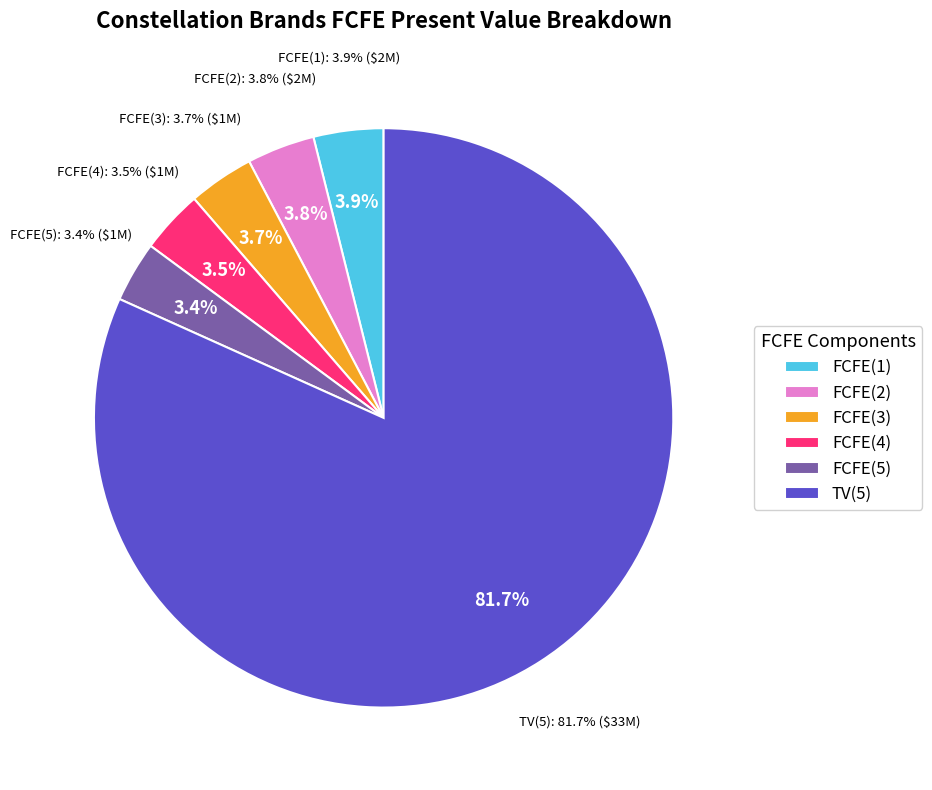

To the nearest percent, what is the difference between the largest and smallest slice percentages?

78%